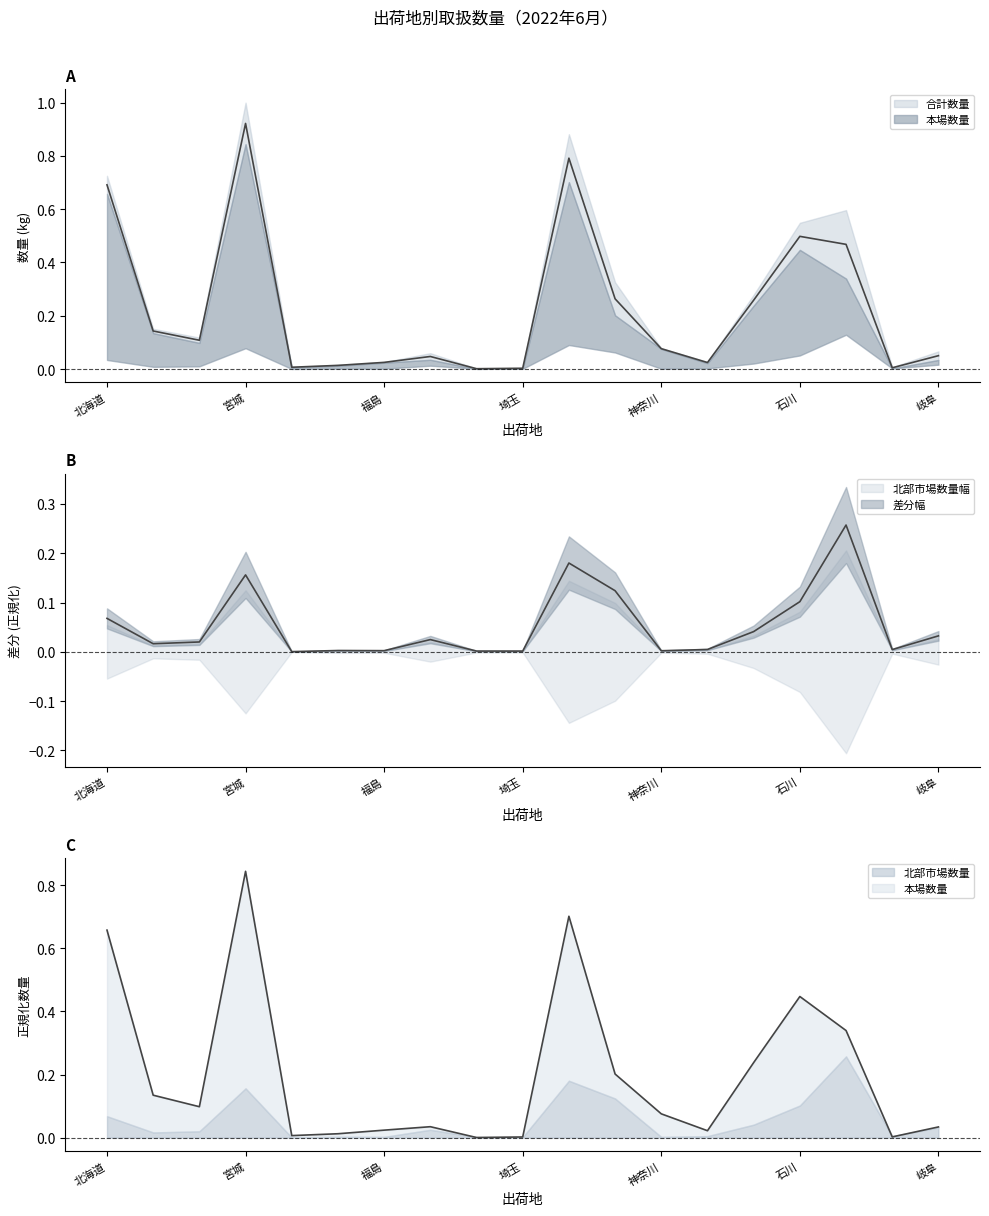

Is the value of 本場数量 at 秋田 greater than the value of 北部市場数量 at 北海道?

No